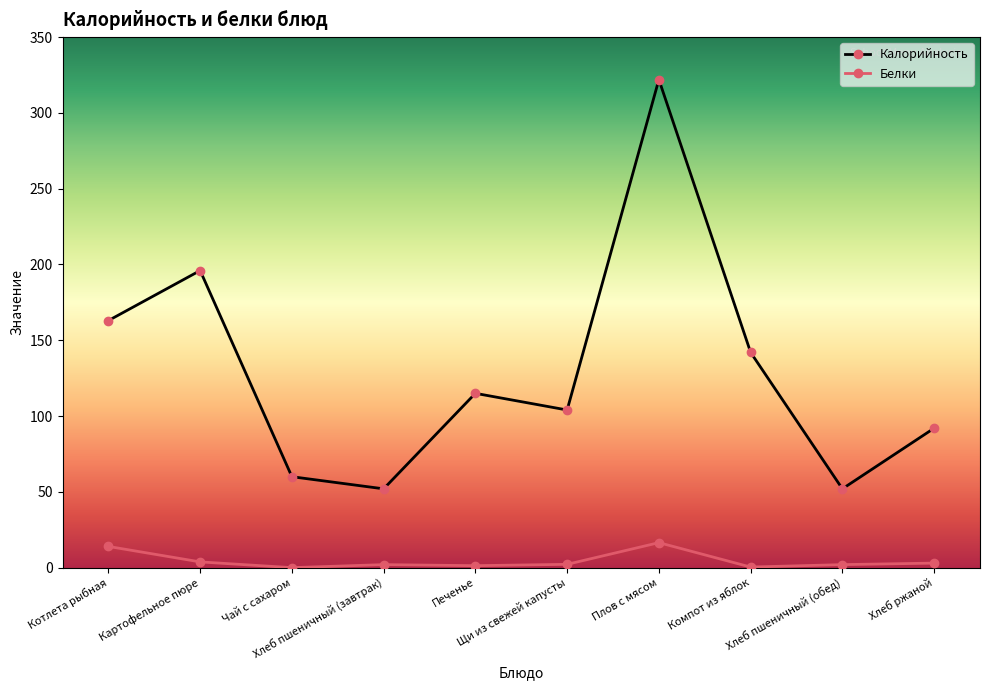

Which category has the highest value in the Калорийность series?

Плов с мясом